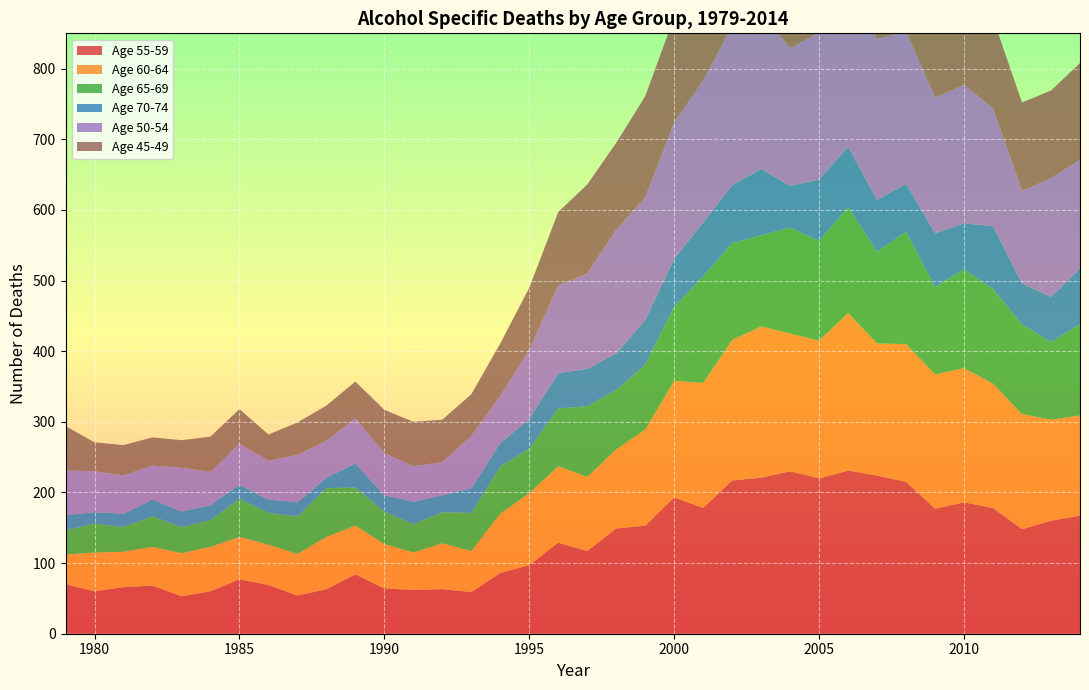

Reading left to right, list all the values displayed in this chart.

Age 55-59: 70	60	66	68	53	60	77	69	54	63	84	64	62	63	59	86	97	129	117	149	153	193	178	217	221	230	220	231	224	215	177	186	178	148	160	167
Age 60-64: 42	55	50	55	61	63	60	57	59	74	69	63	53	65	58	84	102	108	105	112	136	165	177	199	214	195	195	223	187	195	190	190	176	163	143	142
Age 65-69: 34	41	35	43	37	38	54	45	53	69	54	46	40	44	54	67	63	82	100	84	92	105	151	137	129	150	141	150	130	159	124	140	134	127	110	129
Age 70-74: 22	16	19	24	22	21	20	19	20	15	34	23	32	24	35	33	42	50	53	52	63	68	76	82	94	59	87	85	73	68	76	65	89	58	64	79
Age 50-54: 63	58	54	48	62	47	58	55	67	52	64	60	50	47	74	67	98	124	135	175	174	193	201	226	222	195	208	218	228	216	192	196	167	131	168	154
Age 45-49: 63	41	43	40	39	50	49	37	46	50	52	61	63	60	59	74	88	104	126	123	143	149	174	188	173	186	205	198	160	166	146	150	127	125	124	137